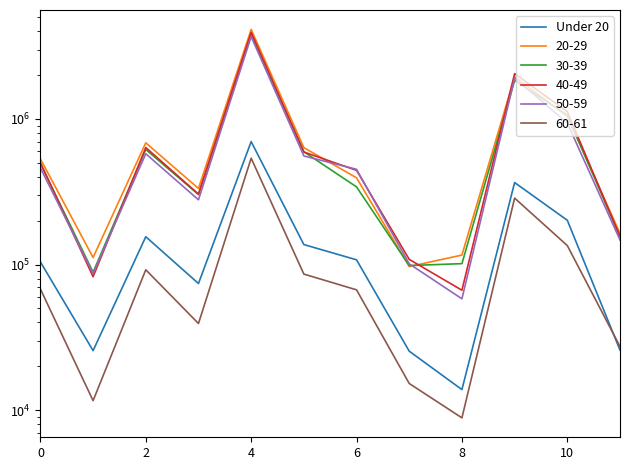

True or false: the data shows 9084 at 11.

False